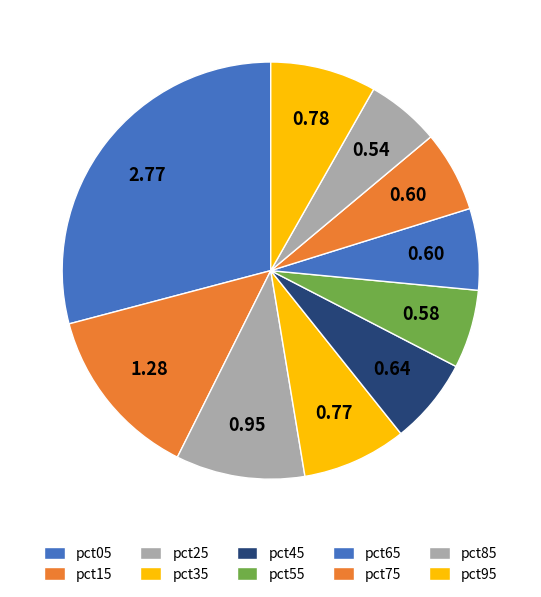

How many segments does this pie chart have?

10